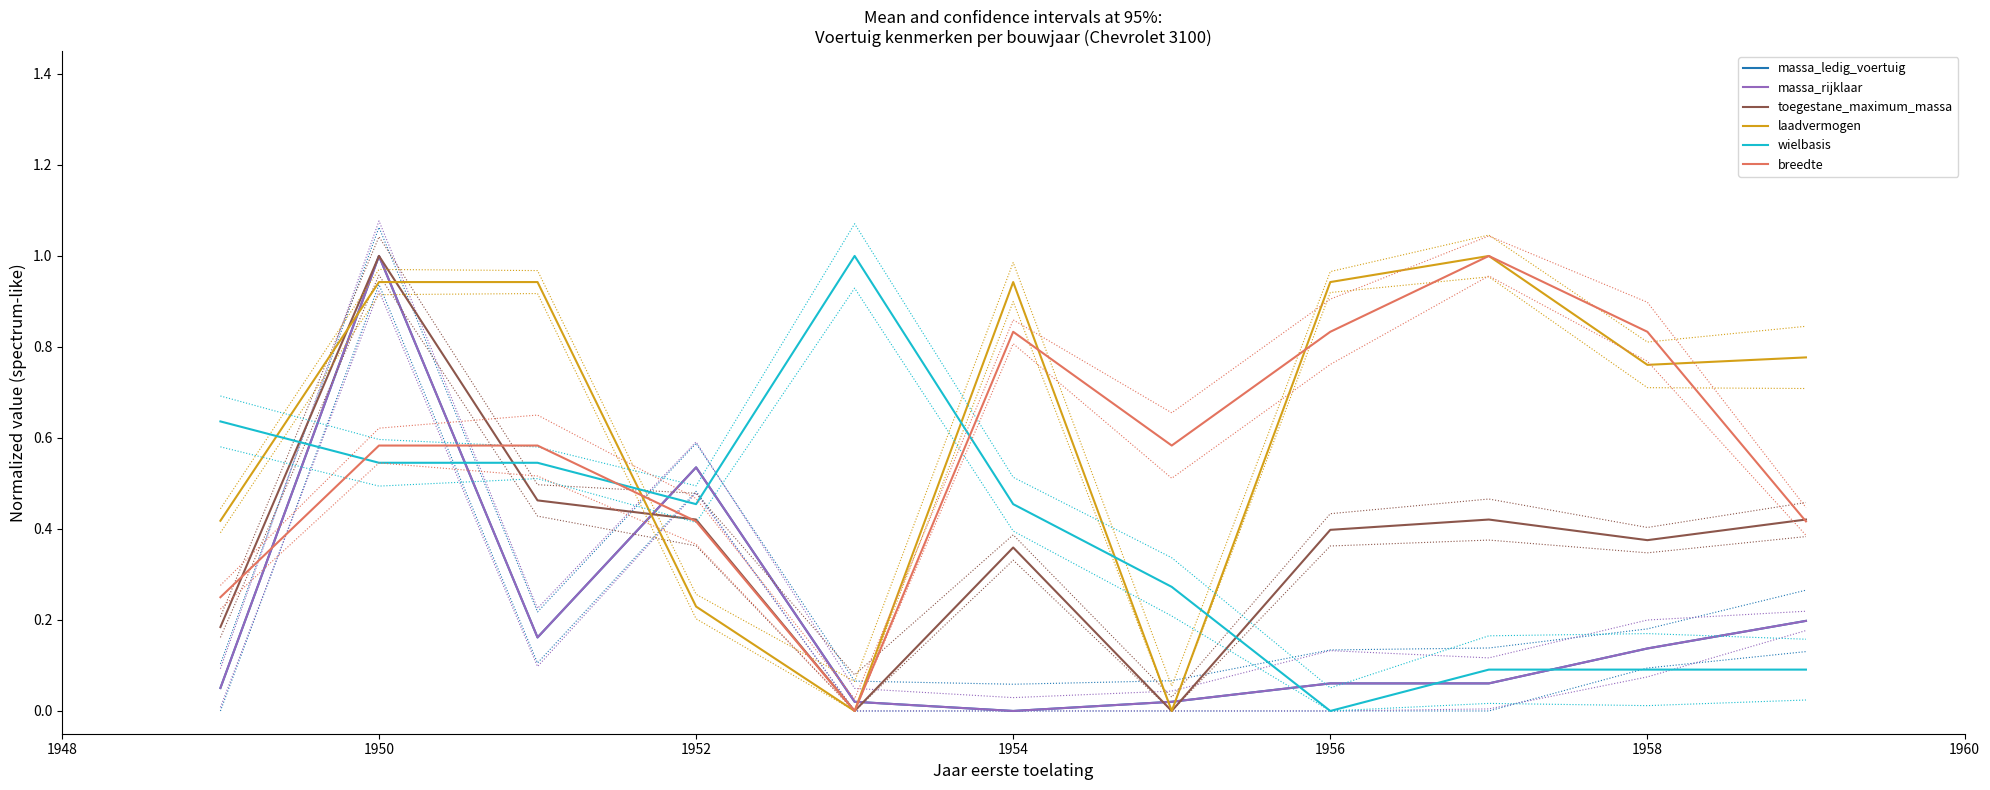

Reading right to left, what are all the values shown in this chart?

massa_ledig_voertuig: 0.2	0.1	0.1	0.1	0.0	0.0	0.0	0.5	0.2	1.0	0.1
massa_rijklaar: 0.2	0.1	0.1	0.1	0.0	0.0	0.0	0.5	0.2	1.0	0.1
toegestane_maximum_massa: 0.4	0.4	0.4	0.4	0.0	0.4	0.0	0.4	0.5	1.0	0.2
laadvermogen: 0.8	0.8	1.0	0.9	0.0	0.9	0.0	0.2	0.9	0.9	0.4
wielbasis: 0.1	0.1	0.1	0.0	0.3	0.5	1.0	0.5	0.5	0.5	0.6
breedte: 0.4	0.8	1.0	0.8	0.6	0.8	0.0	0.4	0.6	0.6	0.2